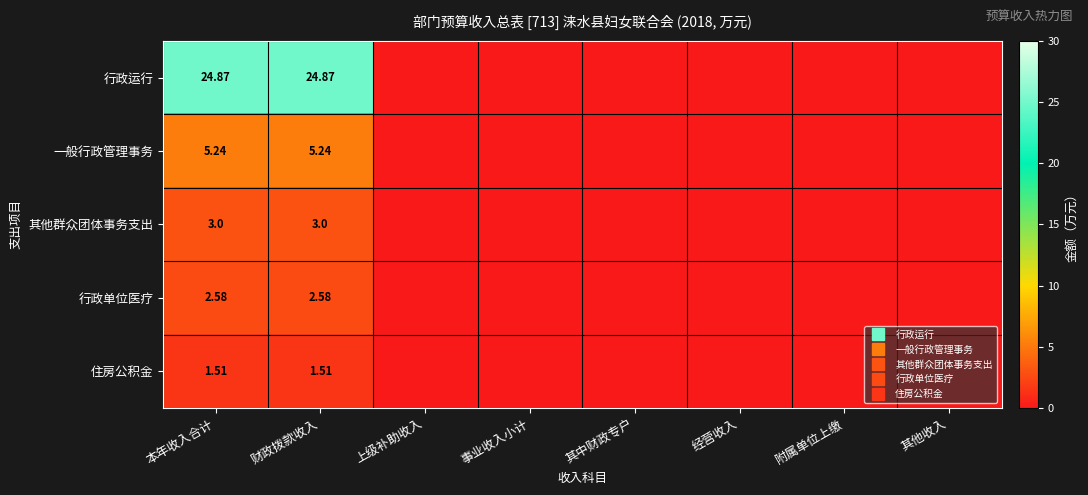

Rank the categories by 行政单位医疗 value from lowest to highest.

上级补助收入, 事业收入小计, 其中财政专户, 经营收入, 附属单位上缴, 其他收入, 本年收入合计, 财政拨款收入